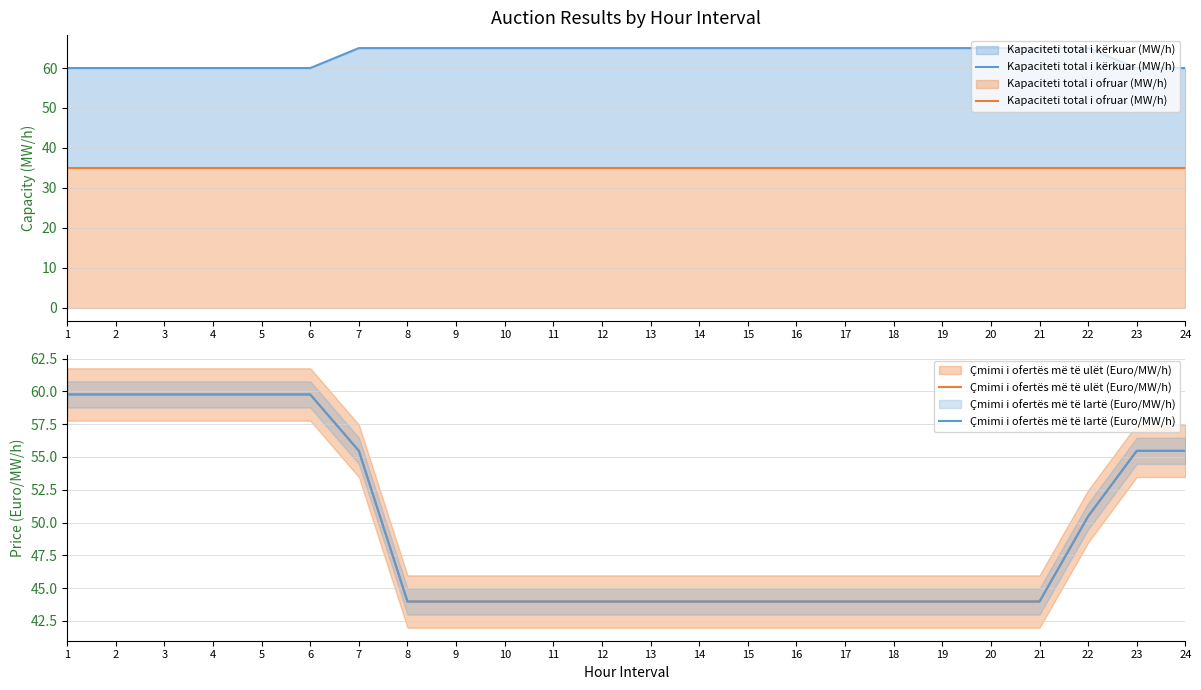

At which category does the chart reach its minimum across all series?

1